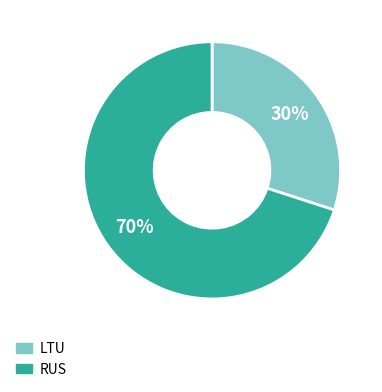

To the nearest percent, what is the difference between the largest and smallest slice percentages?

40%